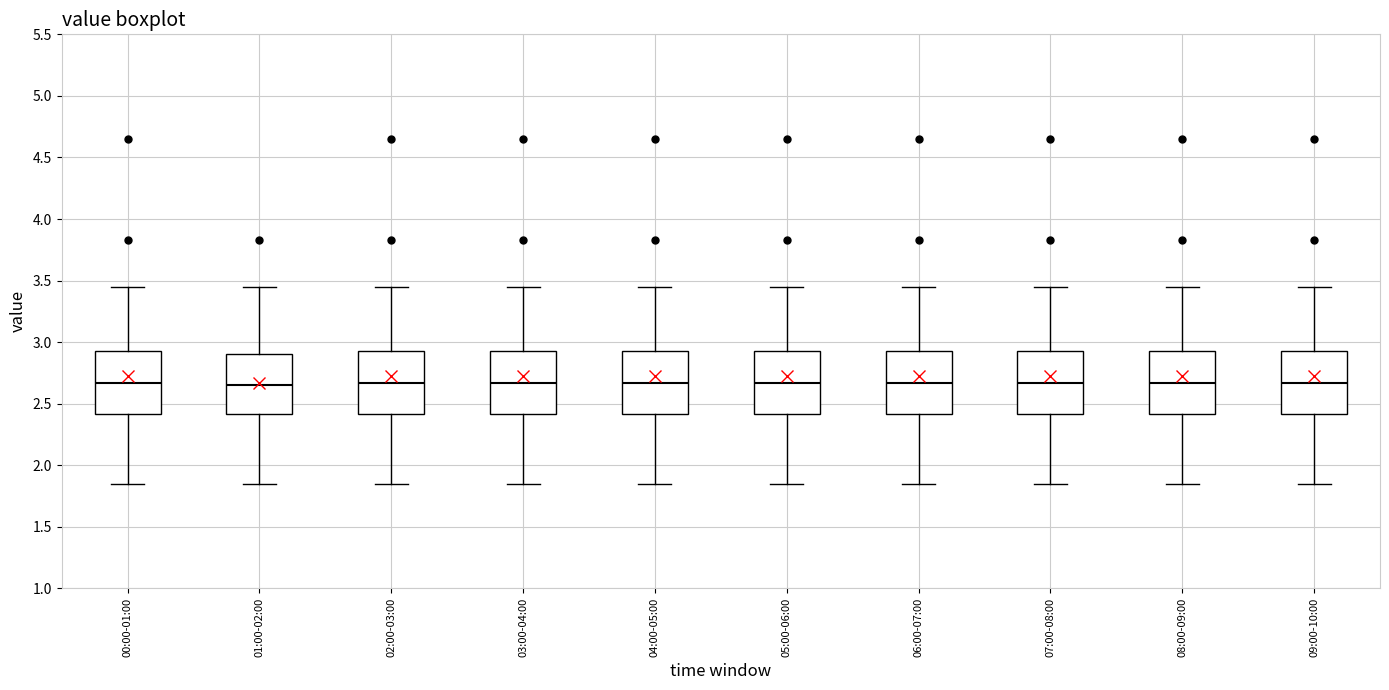

Reading left to right, read every box against the y-axis: the position of its median line, the range the box covers, and the ends of its whiskers. The values are not printed on the chart, so give them approximately, as read against the axis.

00:00-01:00: median 2.65, box 2.40 to 2.95, whiskers 1.85 to 3.45
01:00-02:00: median 2.65, box 2.40 to 2.90, whiskers 1.85 to 3.45
02:00-03:00: median 2.65, box 2.40 to 2.95, whiskers 1.85 to 3.45
03:00-04:00: median 2.65, box 2.40 to 2.95, whiskers 1.85 to 3.45
04:00-05:00: median 2.65, box 2.40 to 2.95, whiskers 1.85 to 3.45
05:00-06:00: median 2.65, box 2.40 to 2.95, whiskers 1.85 to 3.45
06:00-07:00: median 2.65, box 2.40 to 2.95, whiskers 1.85 to 3.45
07:00-08:00: median 2.65, box 2.40 to 2.95, whiskers 1.85 to 3.45
08:00-09:00: median 2.65, box 2.40 to 2.95, whiskers 1.85 to 3.45
09:00-10:00: median 2.65, box 2.40 to 2.95, whiskers 1.85 to 3.45